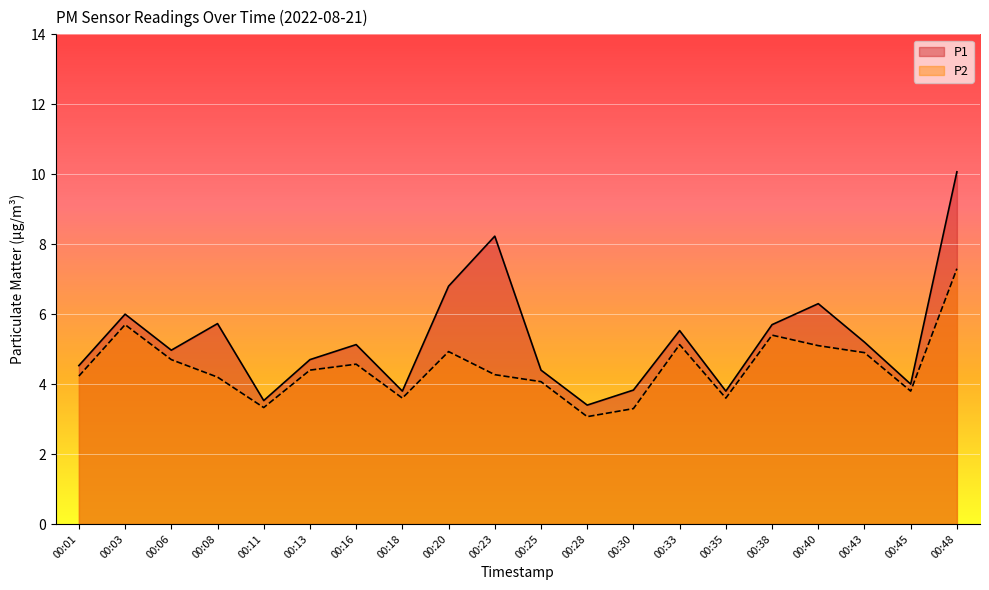

Is the value of P2 at 00:13 greater than the value of P1 at 00:13?

No